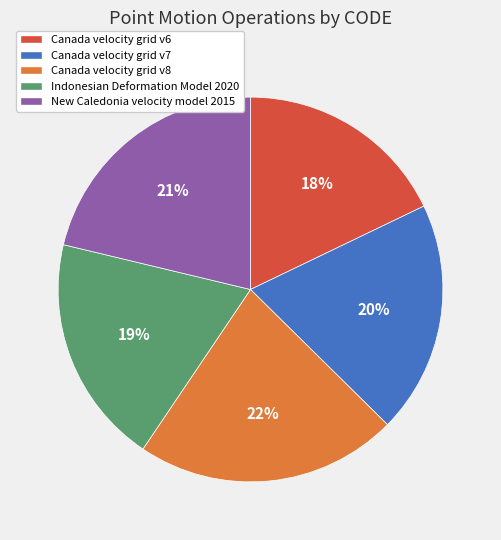

Combined, do Canada velocity grid v8 and Indonesian Deformation Model 2020 account for over 50%?

No